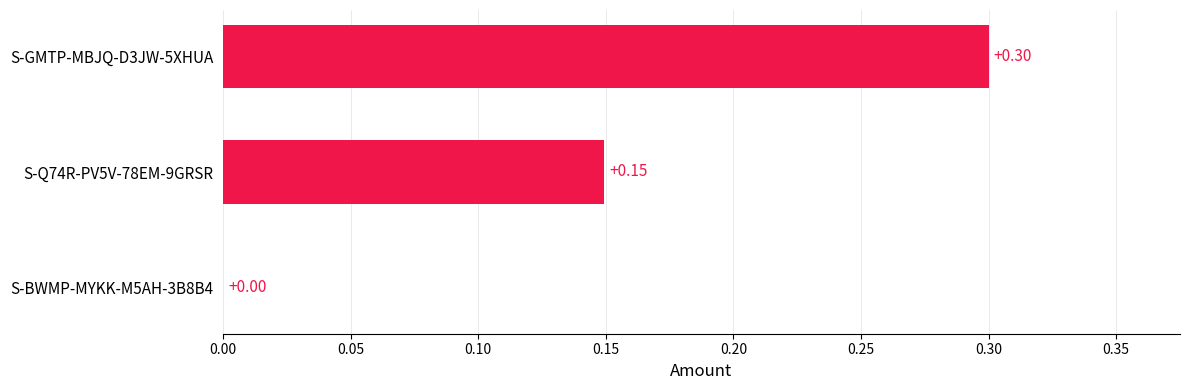

How many positive values are there?

2